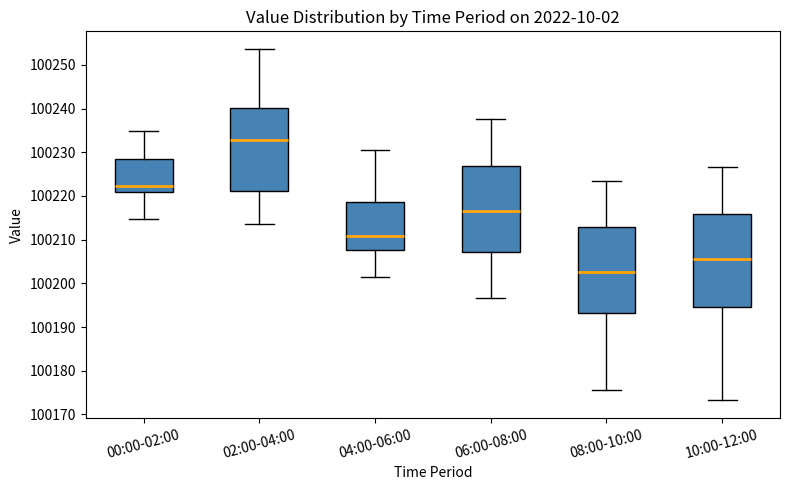

Which box's median line is the highest?

02:00-04:00